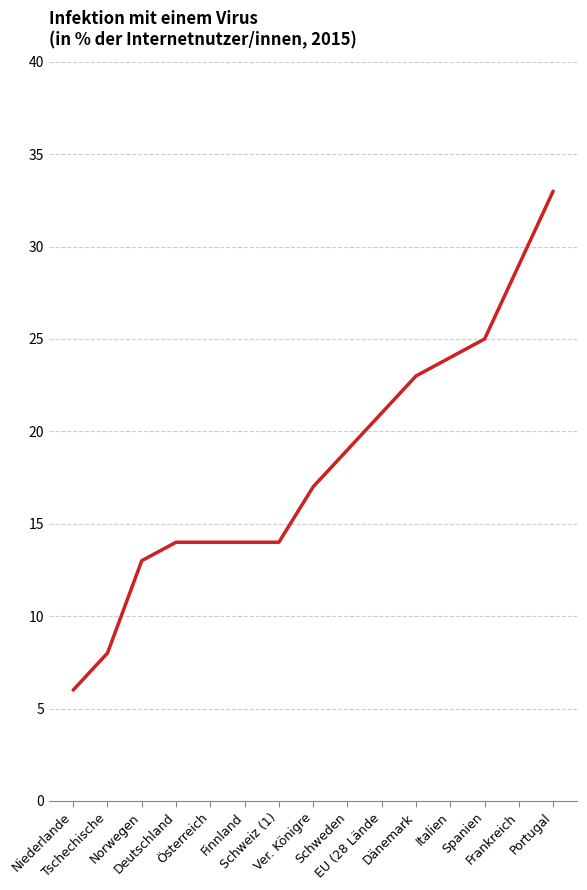

Does the chart display data point markers on the line(s)?

No